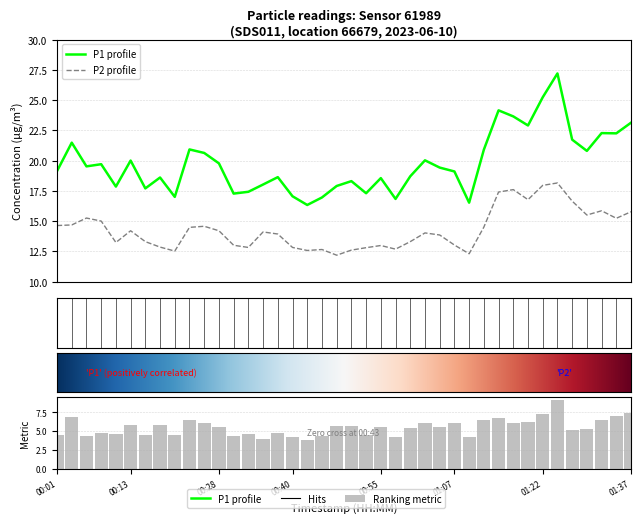

Which has a higher value, 01:22 or 00:55?

01:22